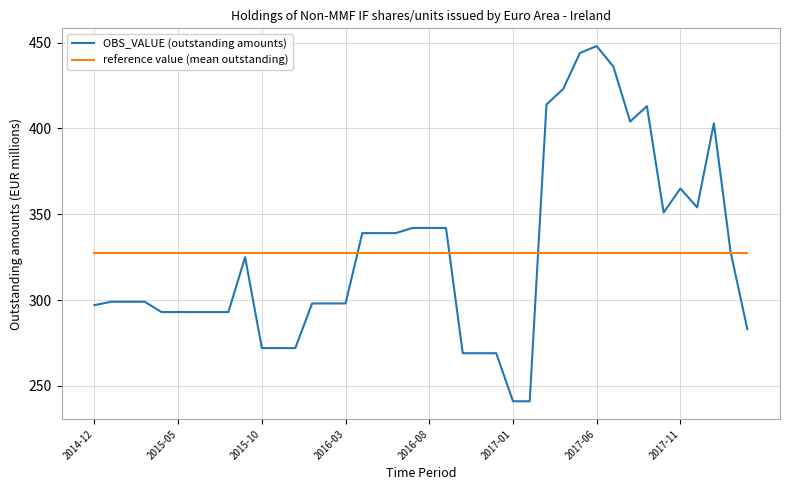

What is the difference between the maximum and minimum values in the OBS_VALUE (outstanding amounts) series?

207.0